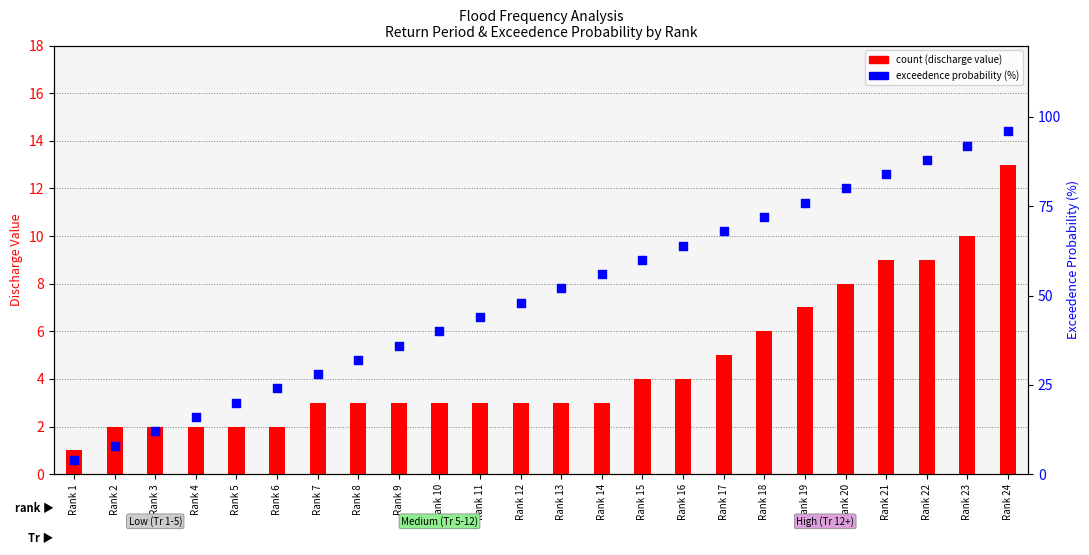

Which series contains the lowest Y value?

count